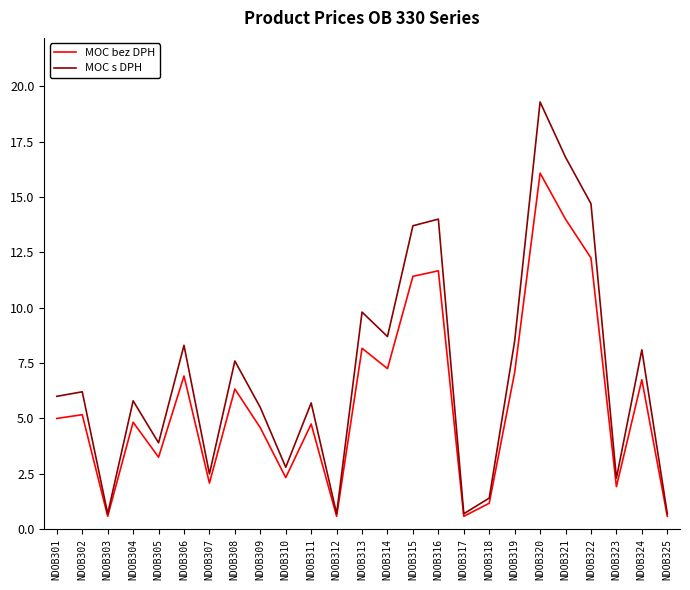

What is the spread (max minus min) of values at NDOB302?

1.0